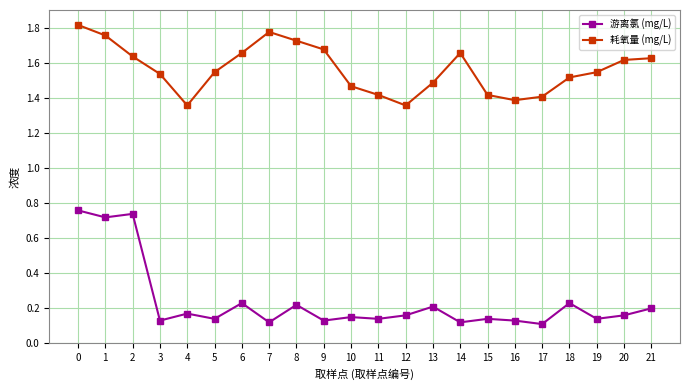

Count the number of categories in the chart.

22